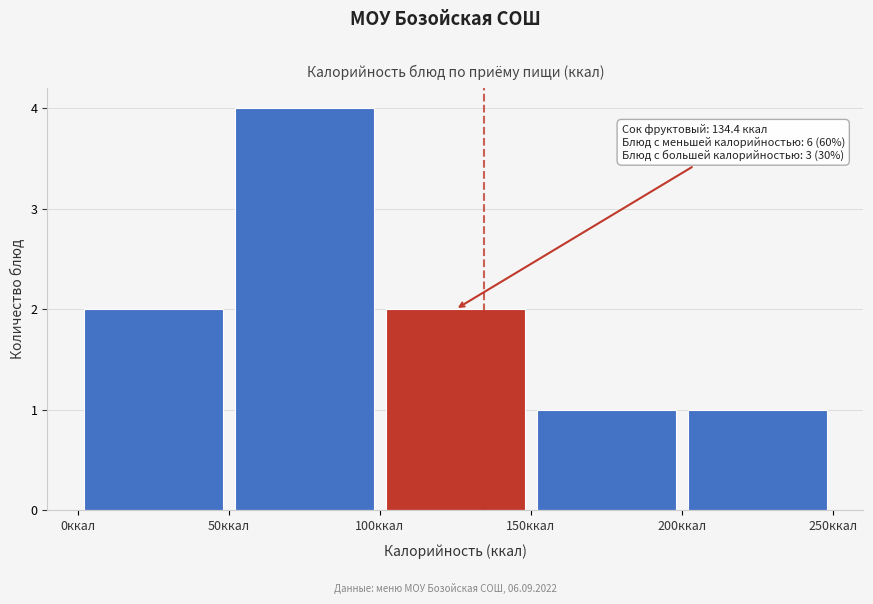

Over which range of the x-axis is the bar tallest?

50 to 100